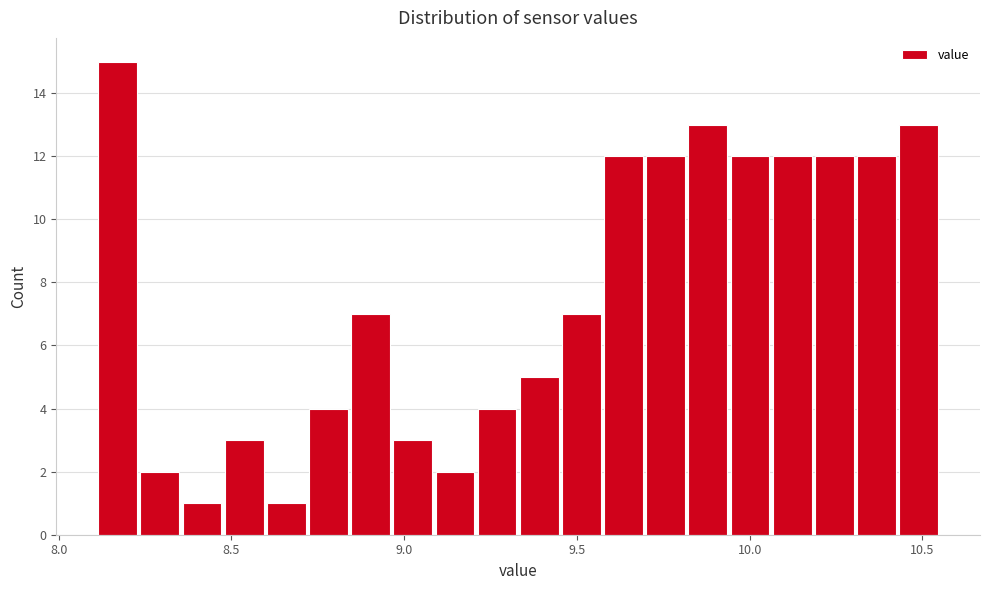

Read against the x-axis, roughly where is the centre of the tallest bar?

8.15